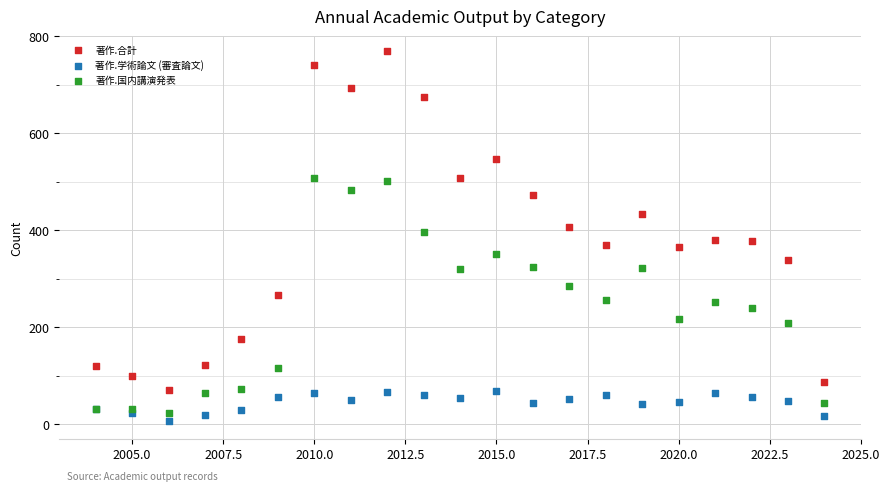

Which series has the largest Y range (max minus min)?

著作.合計